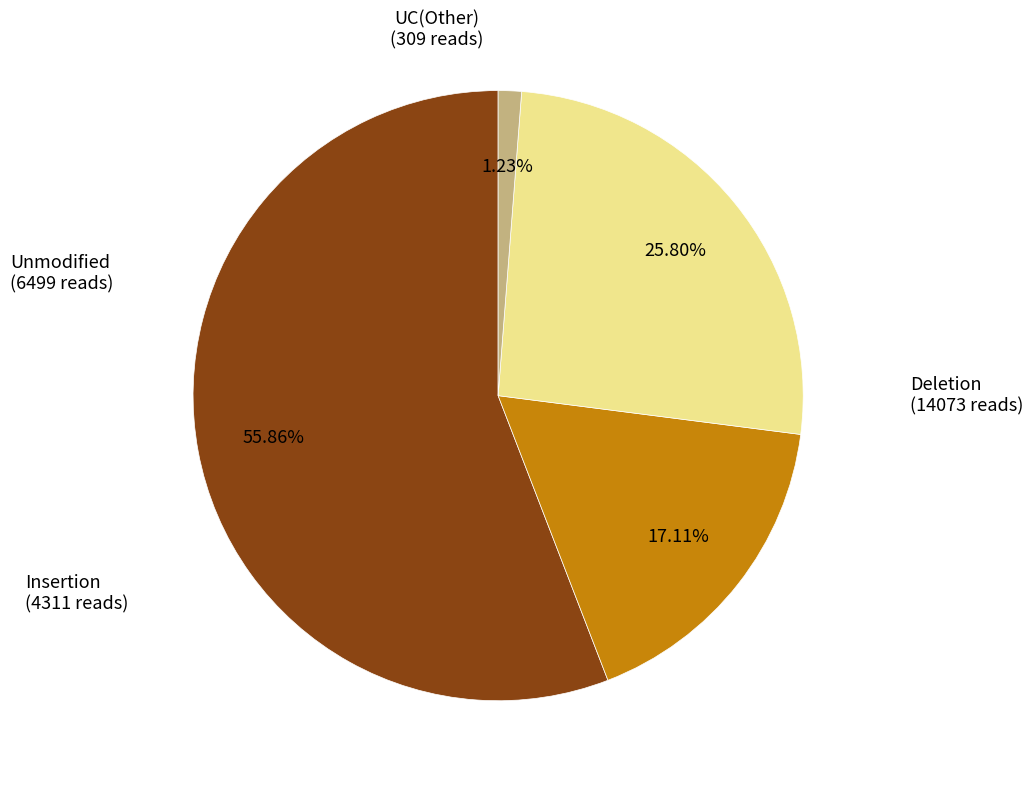

Does any single category account for the majority?

Yes